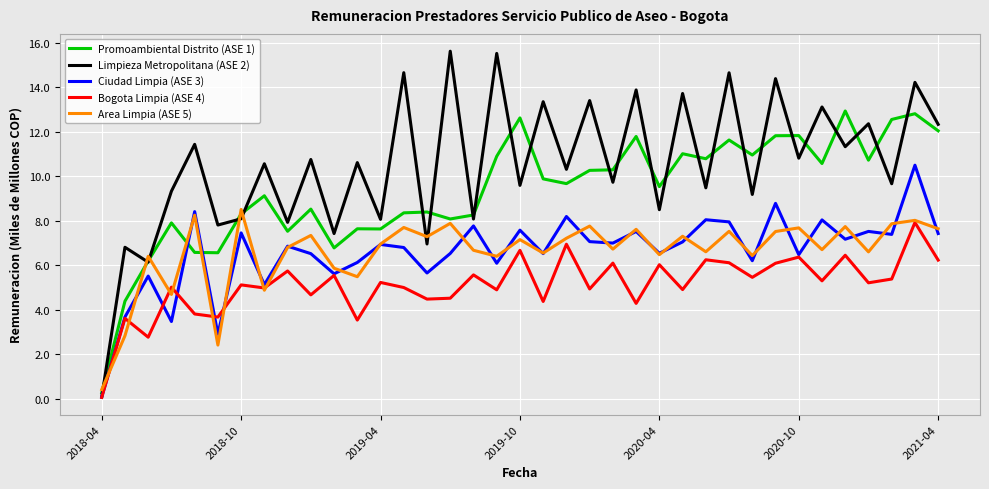

Which series has the largest total across all categories?

Limpieza Metropolitana (ASE 2)